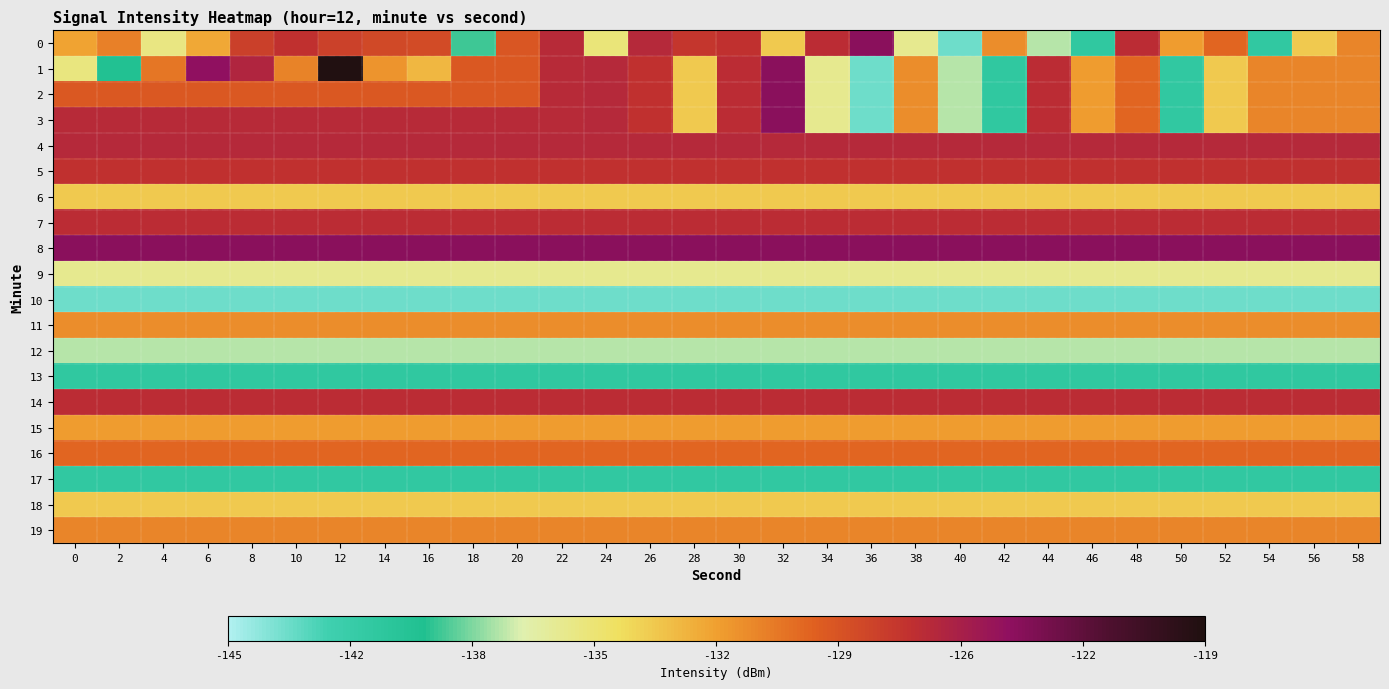

Which label corresponds to the largest value in the chart?

12